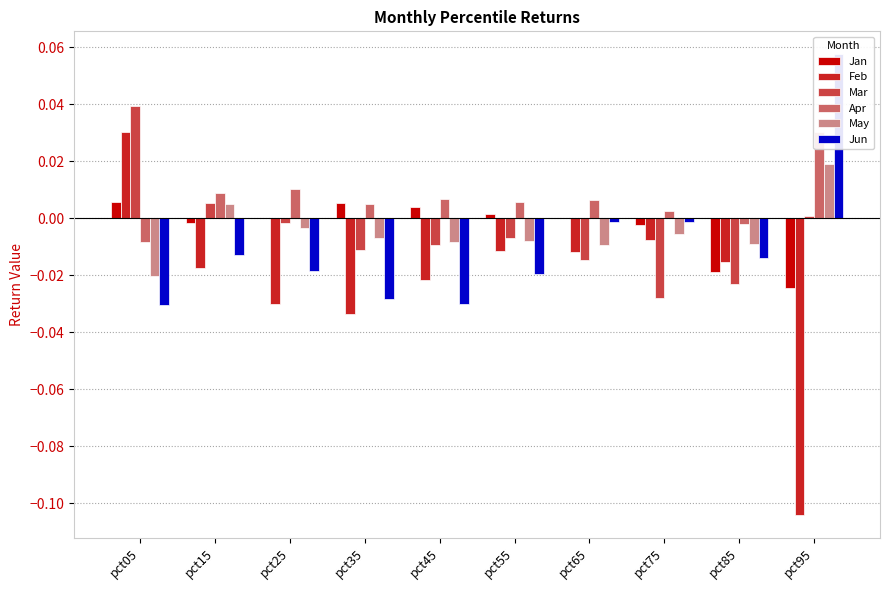

Rank the categories by Feb value from lowest to highest.

pct95, pct35, pct25, pct45, pct15, pct85, pct65, pct55, pct75, pct05